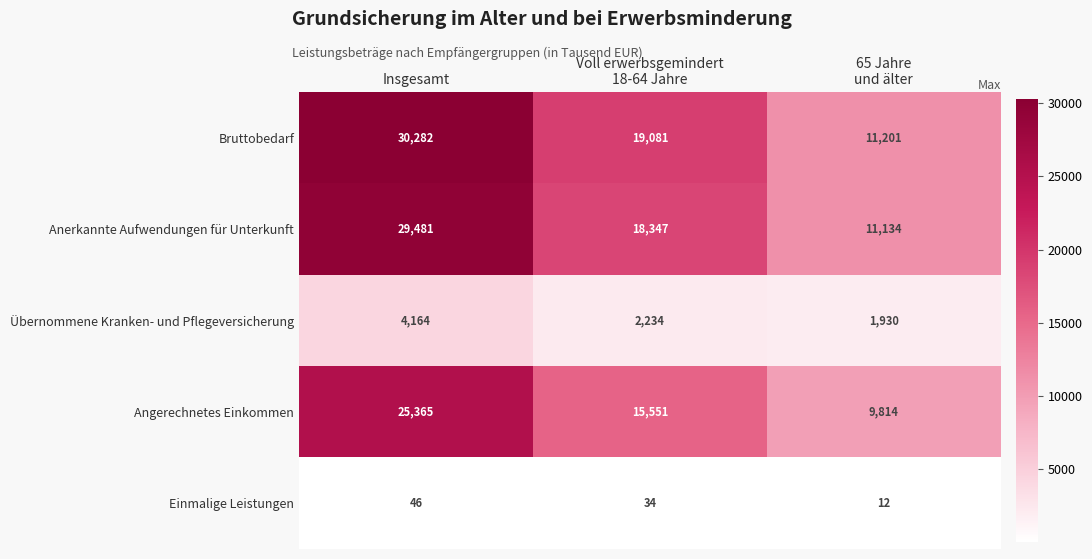

How many series are shown in this chart?

5